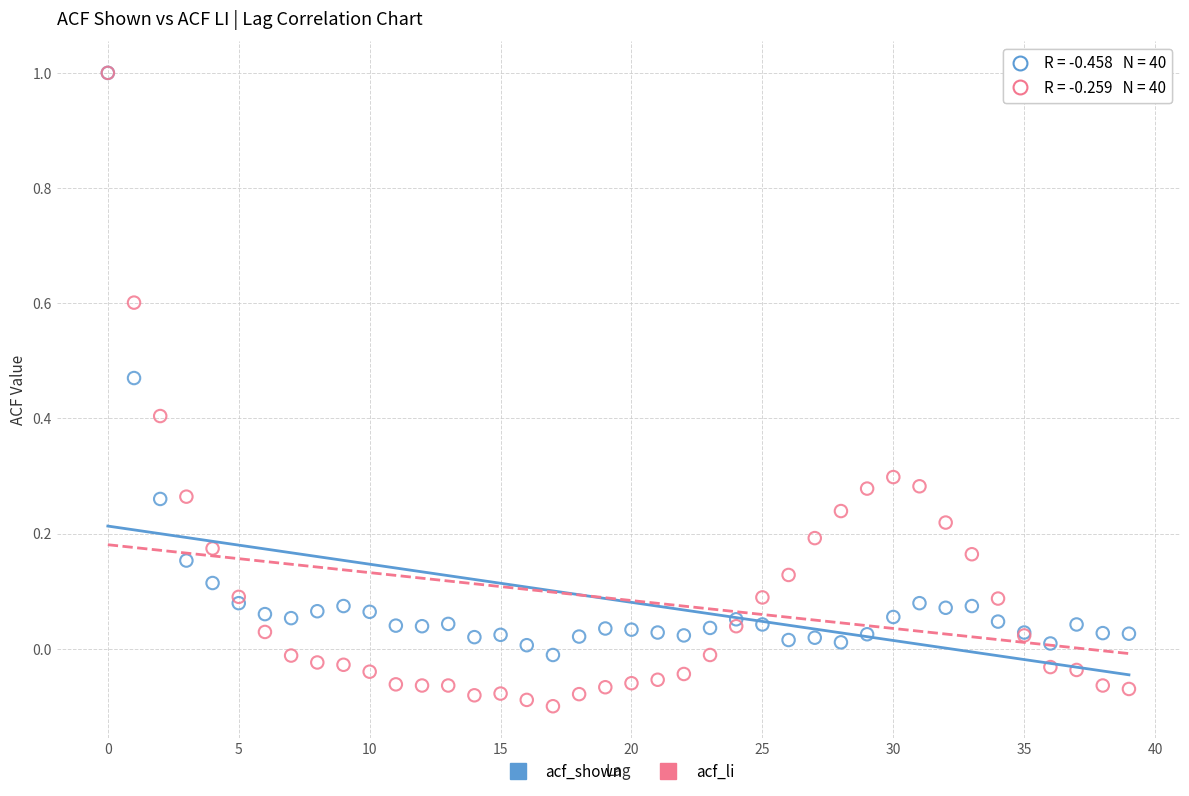

Which series contains the lowest Y value?

acf_li